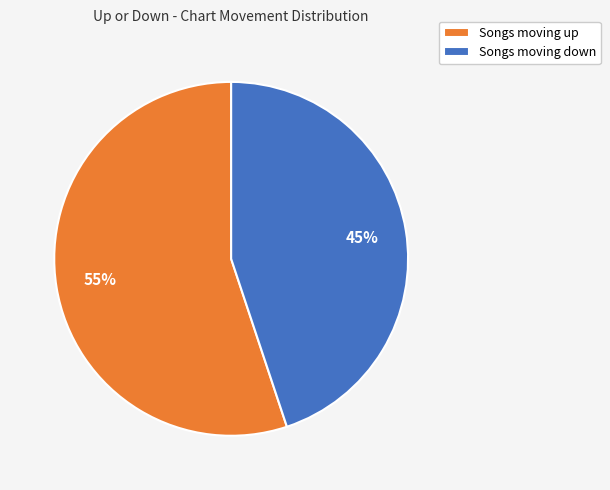

Which category has the smallest portion of the pie?

Songs moving down